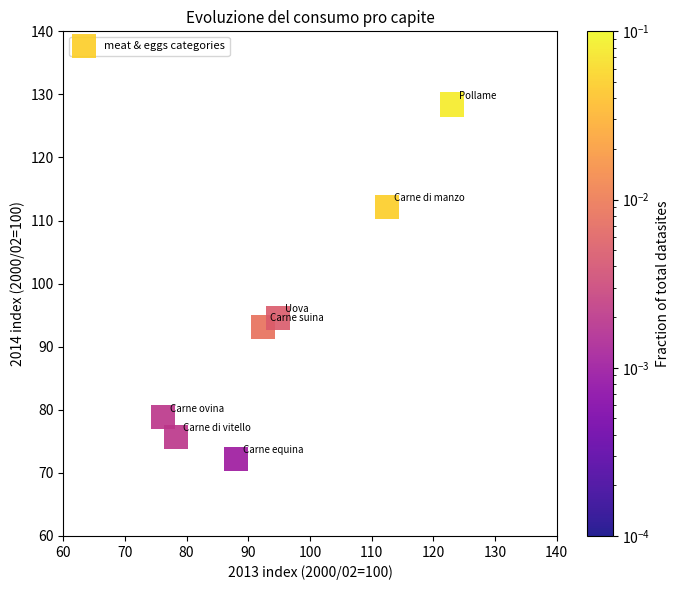

What Y value in the scatter plot is closest to 100?

94.6